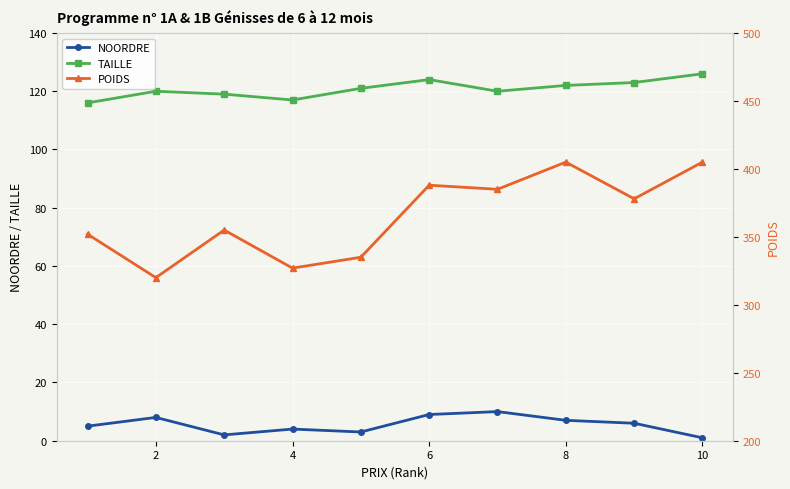

How many data points in TAILLE are less than 121?

5